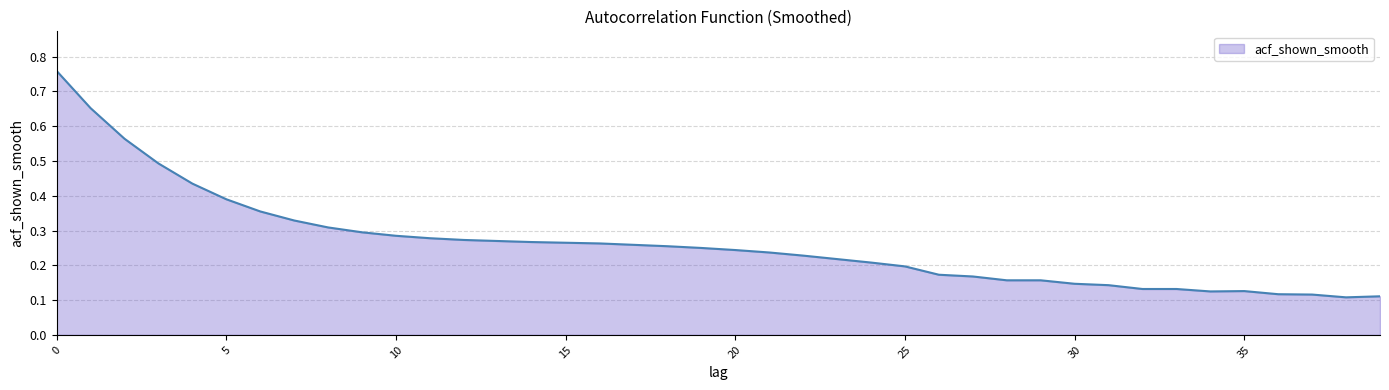

How many lines are shown in the chart?

1